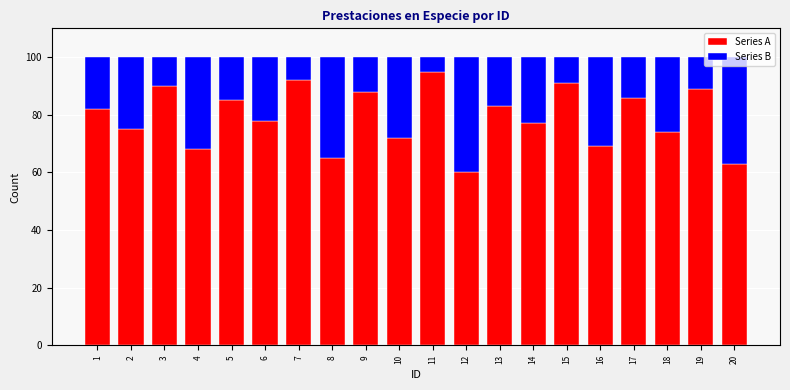

What is the total value across all series at 5?

100